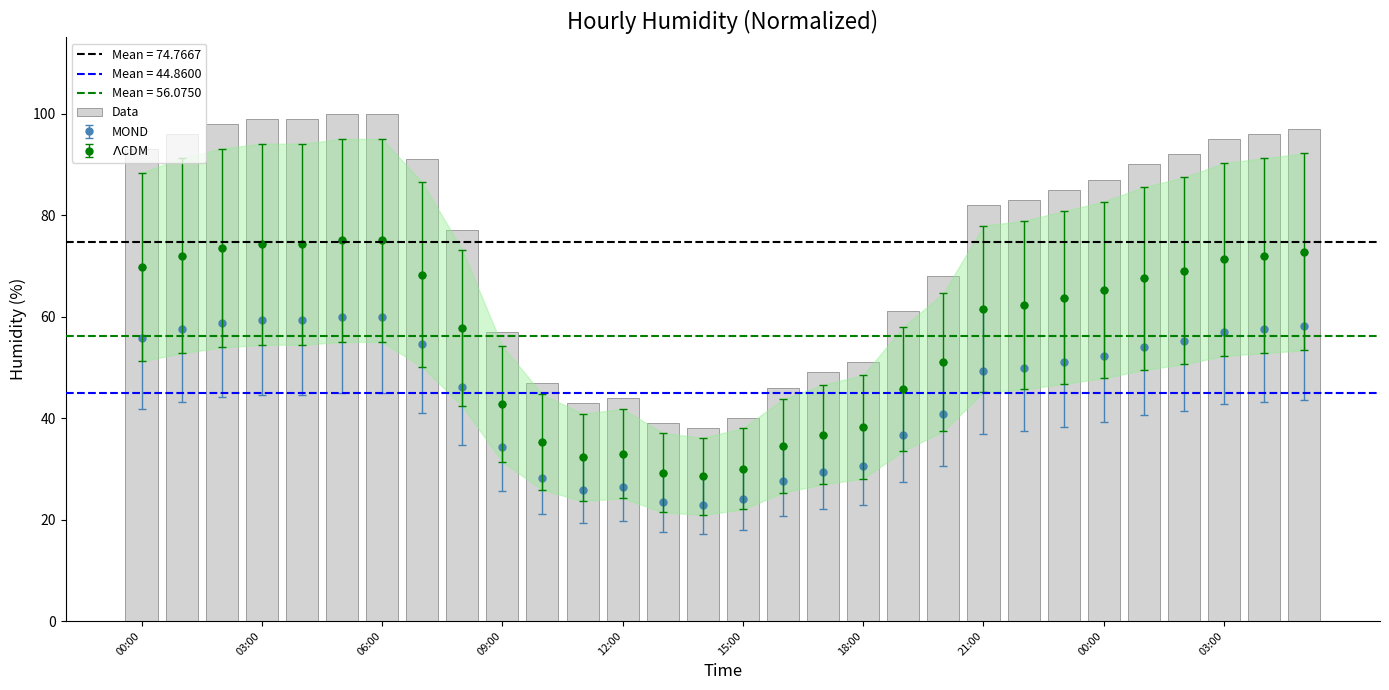

How many data points are above 85?

14